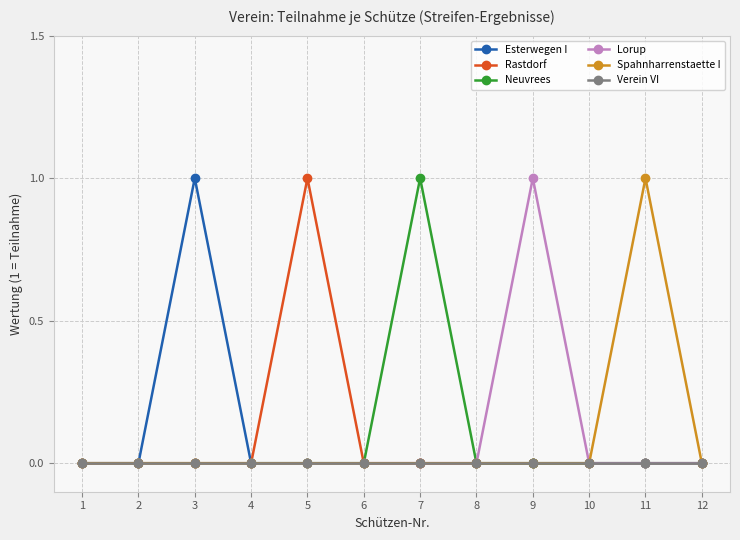

At which category does Esterwegen I reach its first local peak?

3